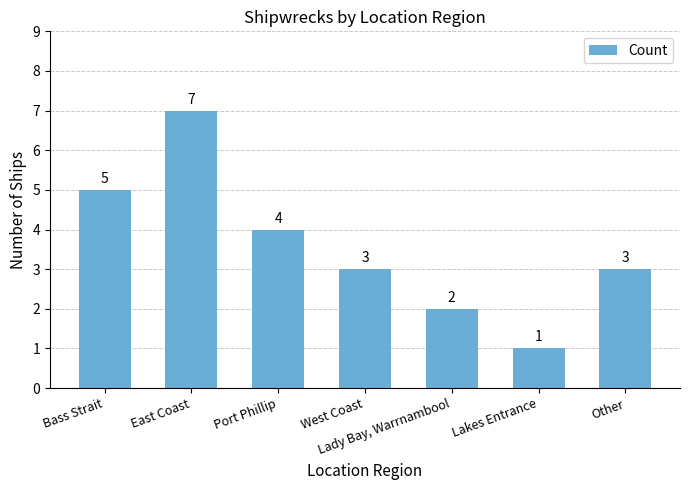

What is the average value?

4